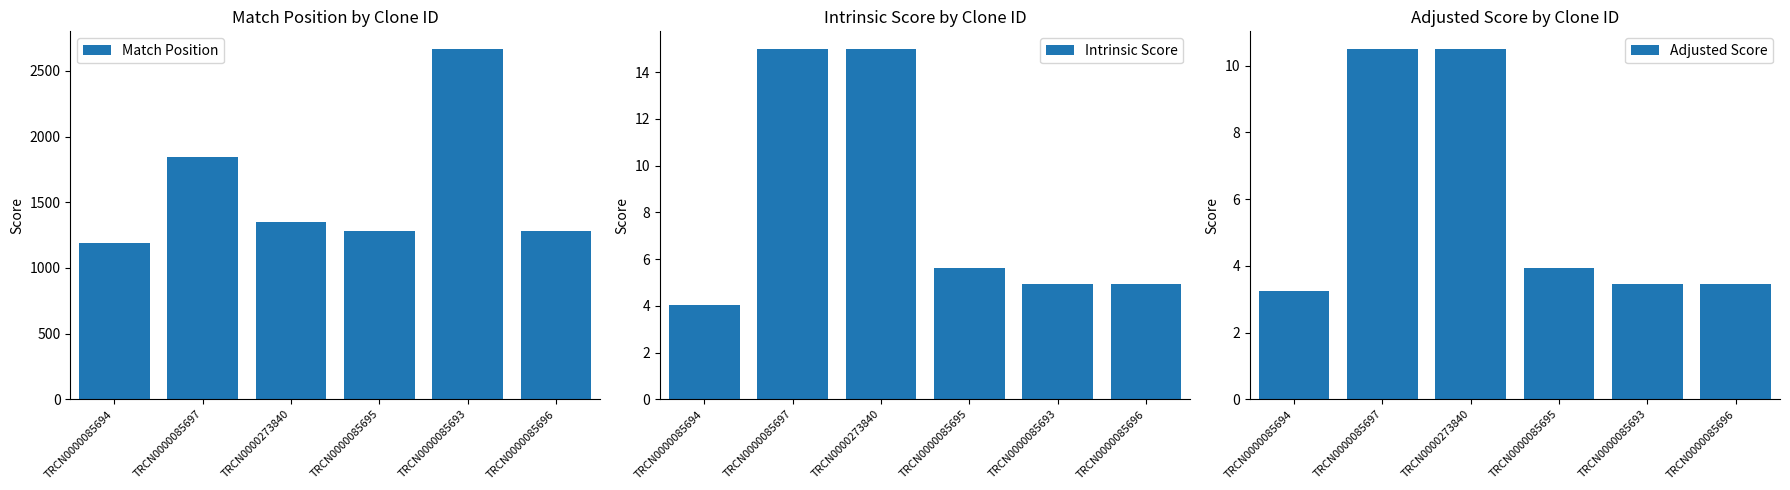

Is it true that Adjusted Score equals 3.2 at TRCN0000085694?

True